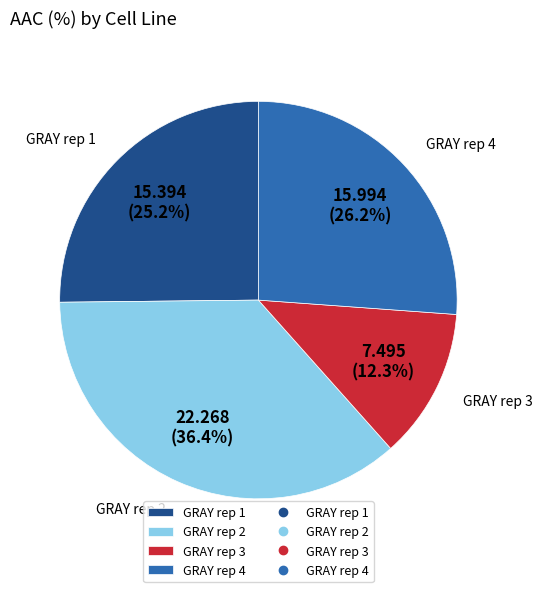

To the nearest percent, what is the combined percentage of GRAY rep 1 and GRAY rep 4?

51%